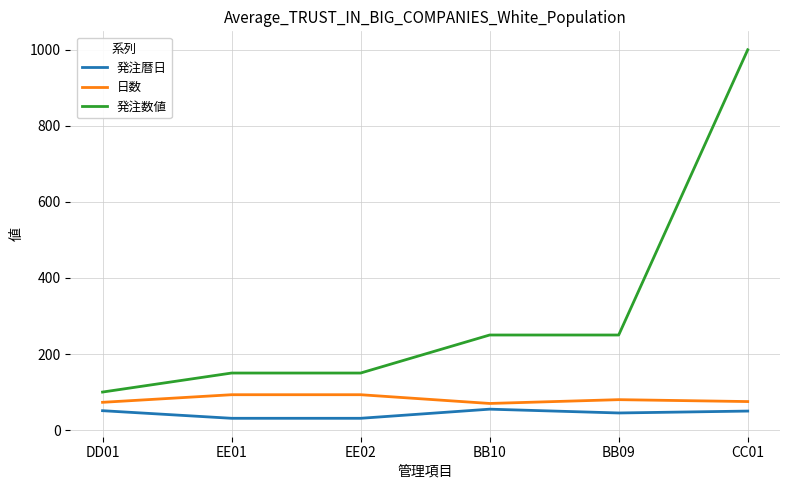

The value of 日数 at CC01 is 23. True or false?

False